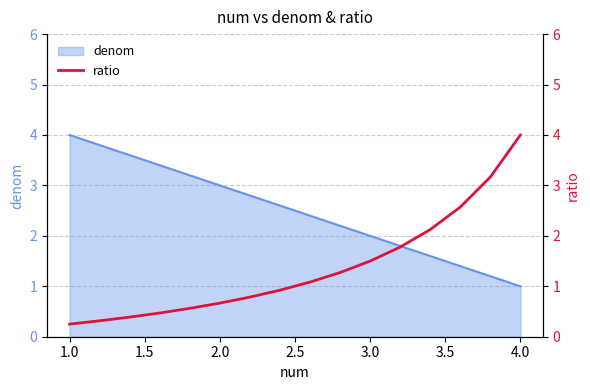

At which label does denom reach its peak?

1.0